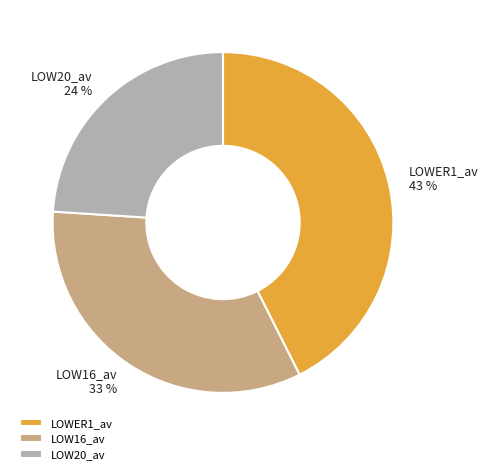

Is it true that LOWER1_av is 43% of the pie?

True